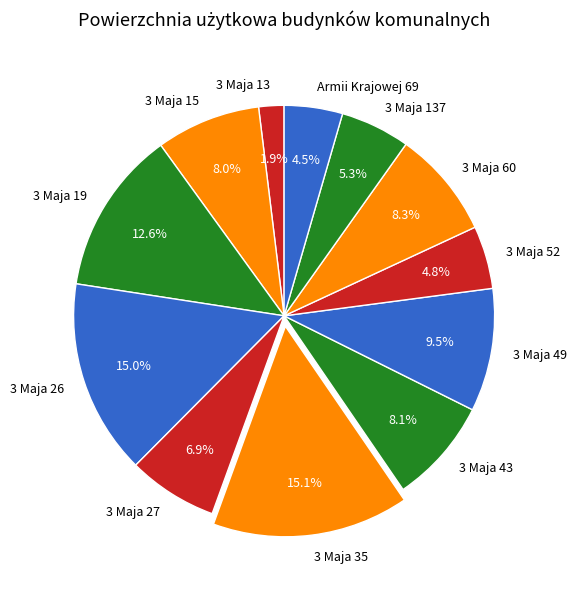

Which has a higher value, 3 Maja 35 or Armii Krajowej 69?

3 Maja 35